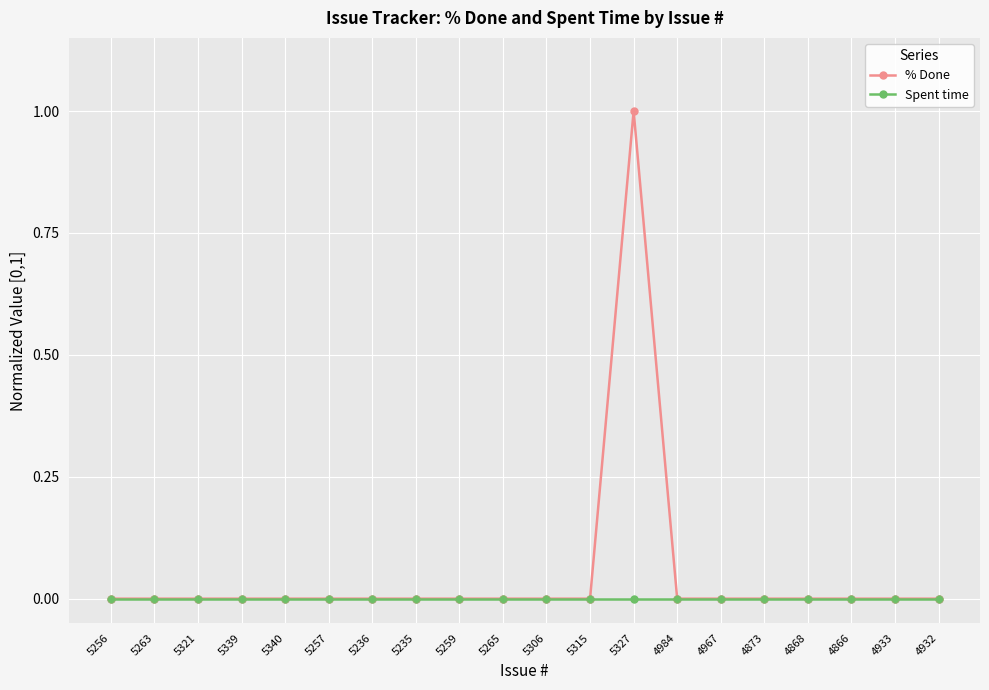

At which category is the sum across all series the highest?

5327